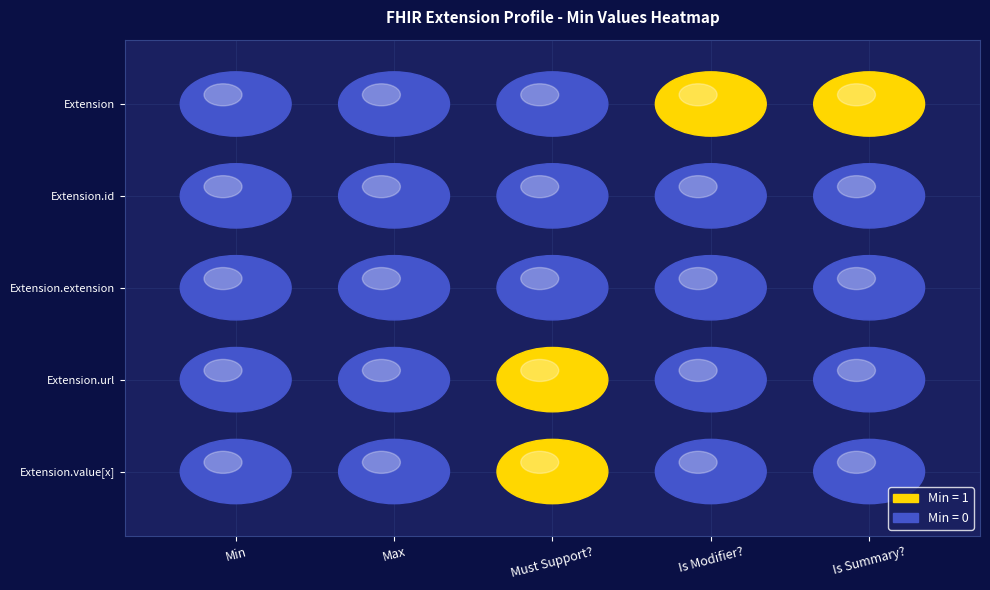

The Extension.extension series shows 0 at Is Summary?. True or false?

True